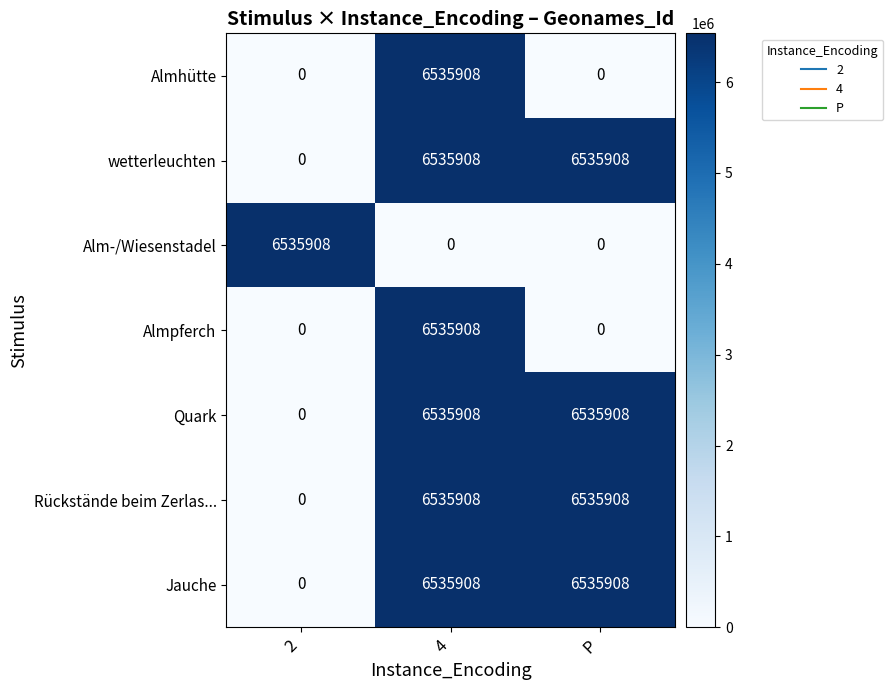

How many Rückstände beim Zerlas... values are between 0 and 6535908?

3